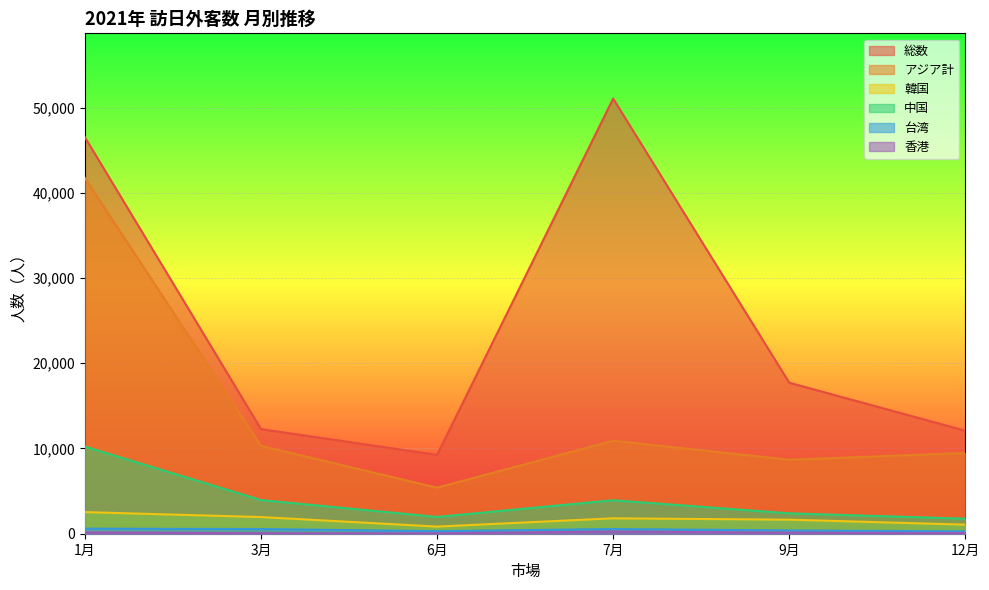

At which category is the sum across all series the highest?

1月